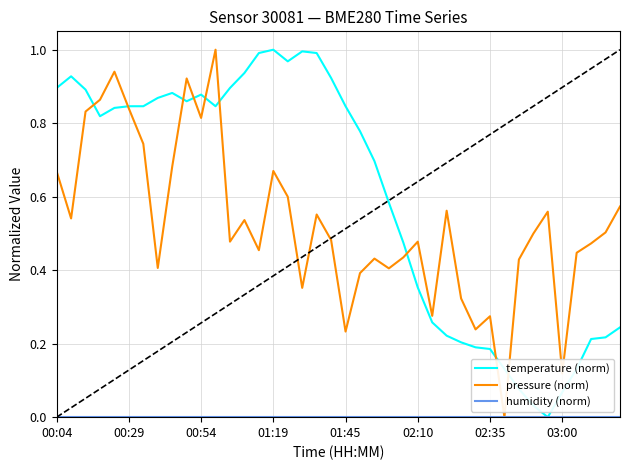

How many lines are shown in the chart?

3